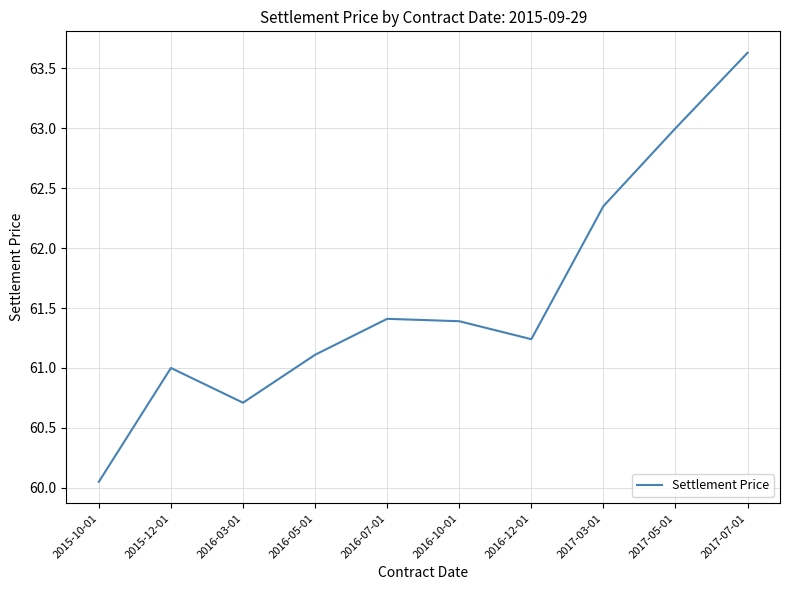

What is the sum of all values?

615.9